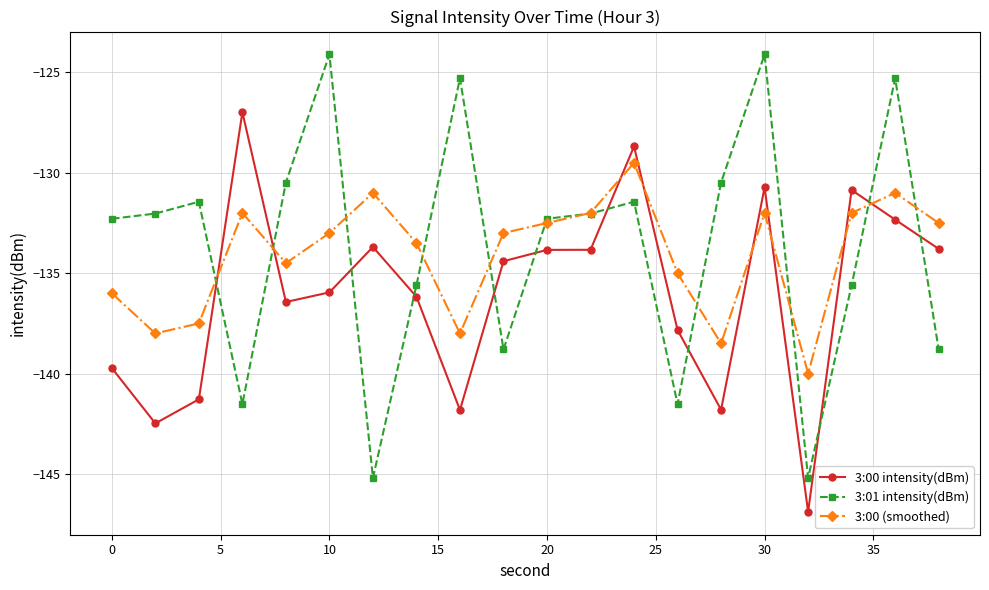

True or false: 3:00 (smoothed) and 3:00 intensity(dBm) cross at least once.

True